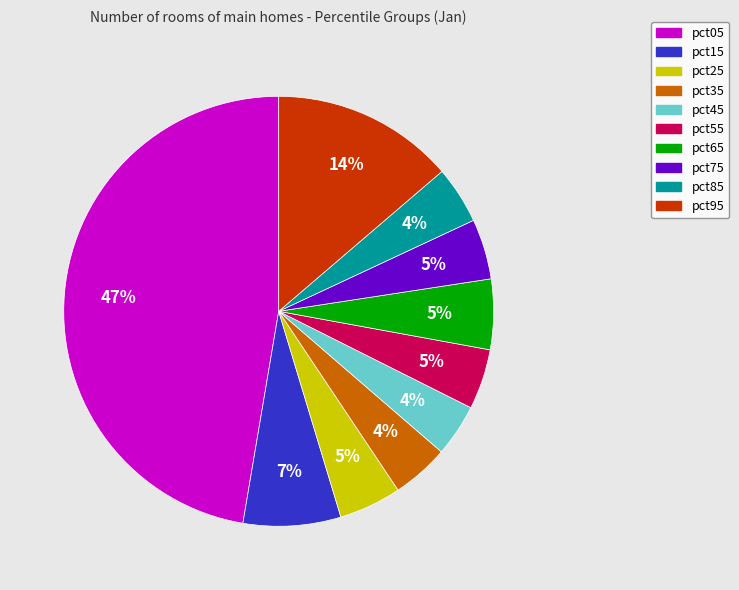

Do pct55 and pct15 together represent more than half of the pie?

No